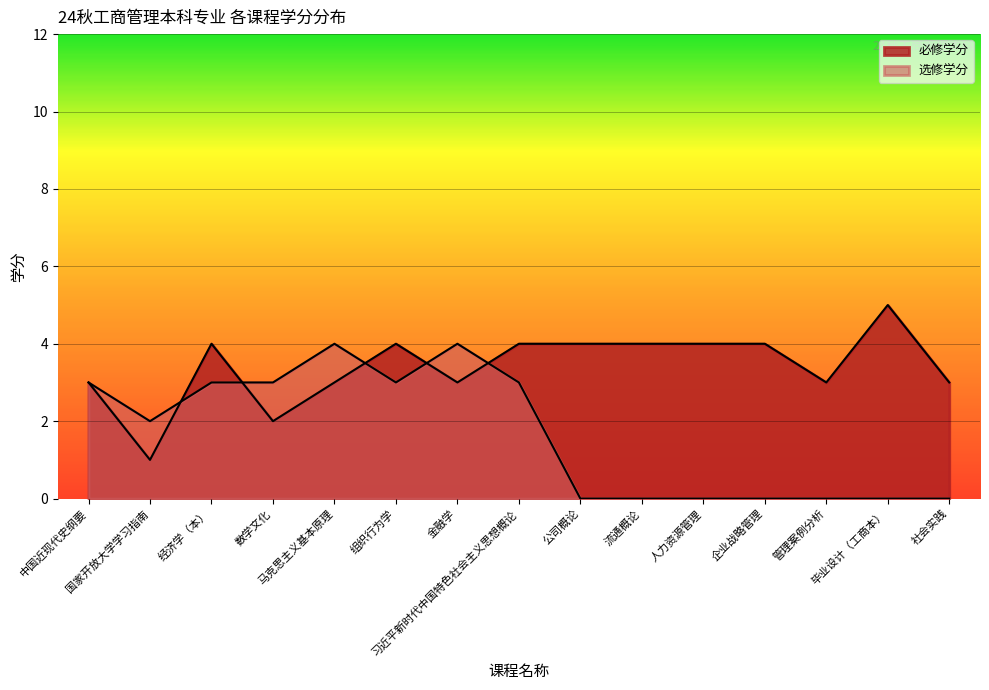

How many times do 必修学分 and 选修学分 cross each other?

5